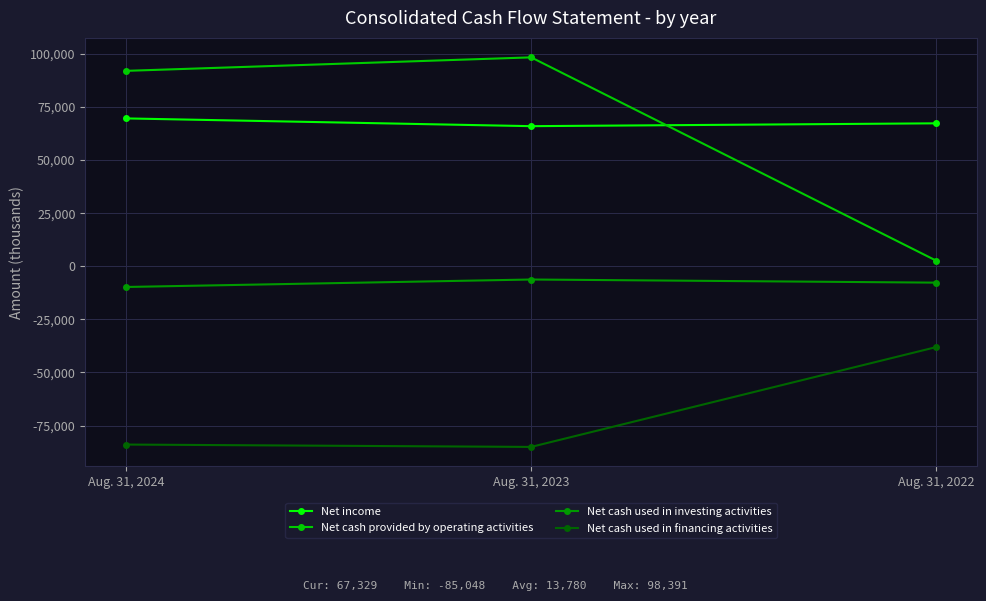

List the labels in order of Net cash used in investing activities value, largest first.

Aug. 31, 2023, Aug. 31, 2022, Aug. 31, 2024